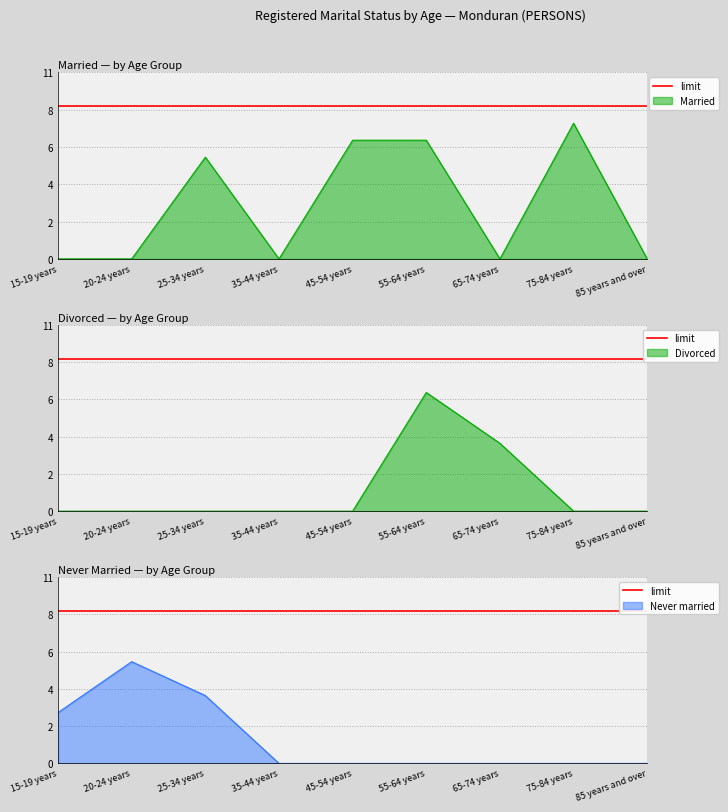

Rank the series by their maximum value, from highest to lowest.

Married, Divorced, Never married